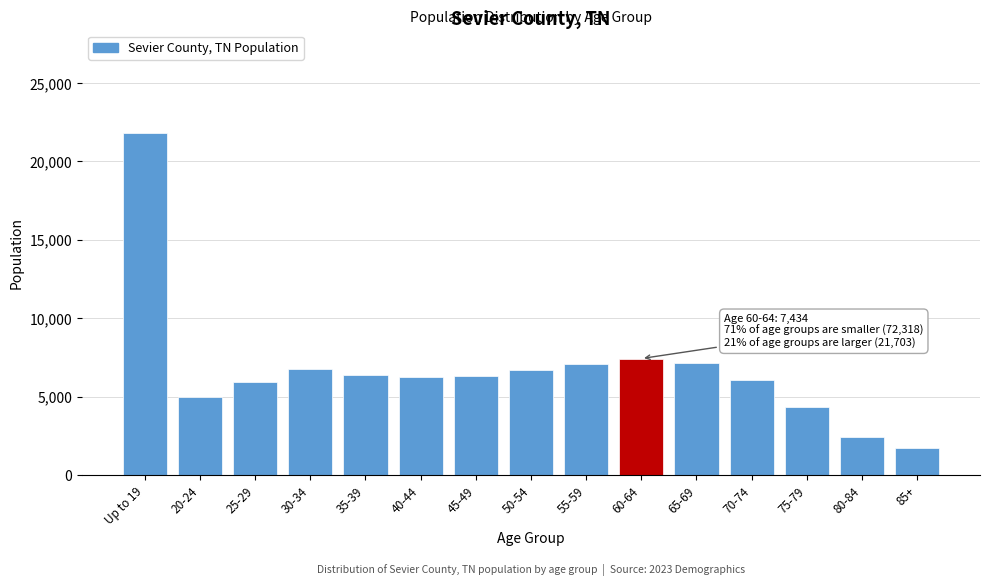

Which label corresponds to the largest value in the chart?

Up to 19